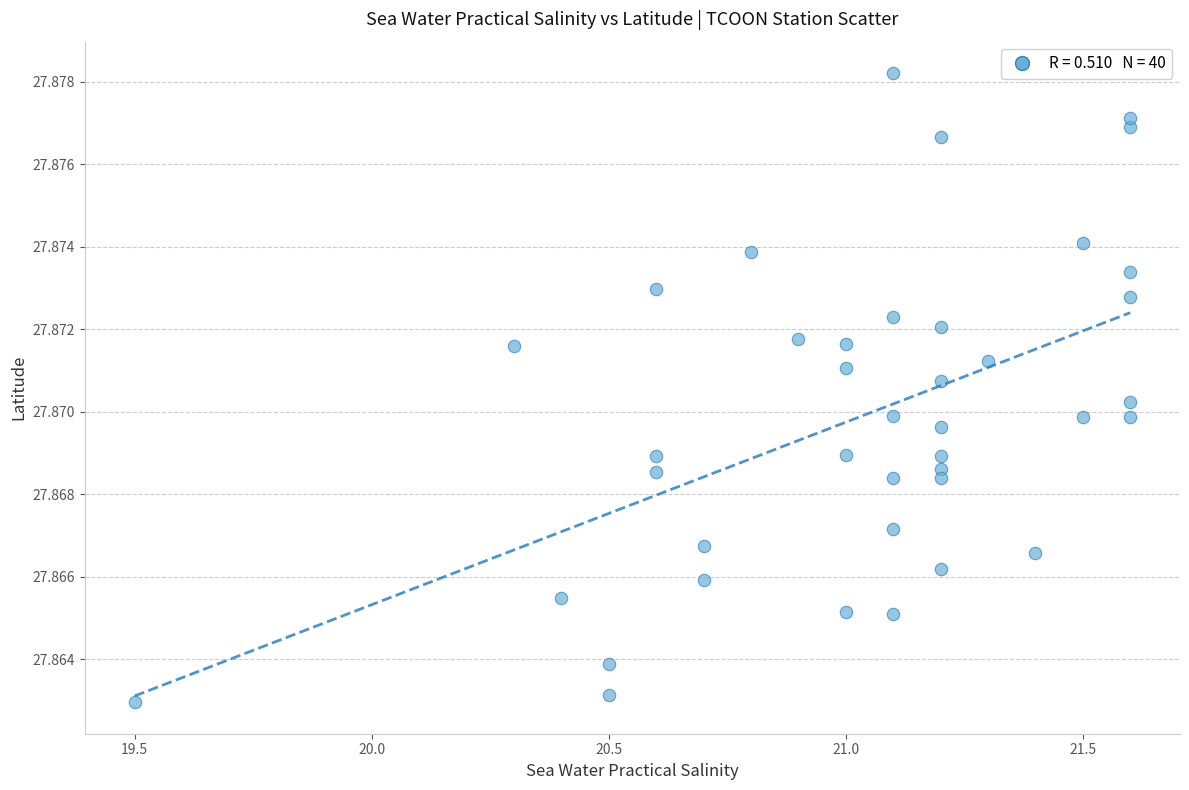

What is the range of X values (max minus min)?

2.1